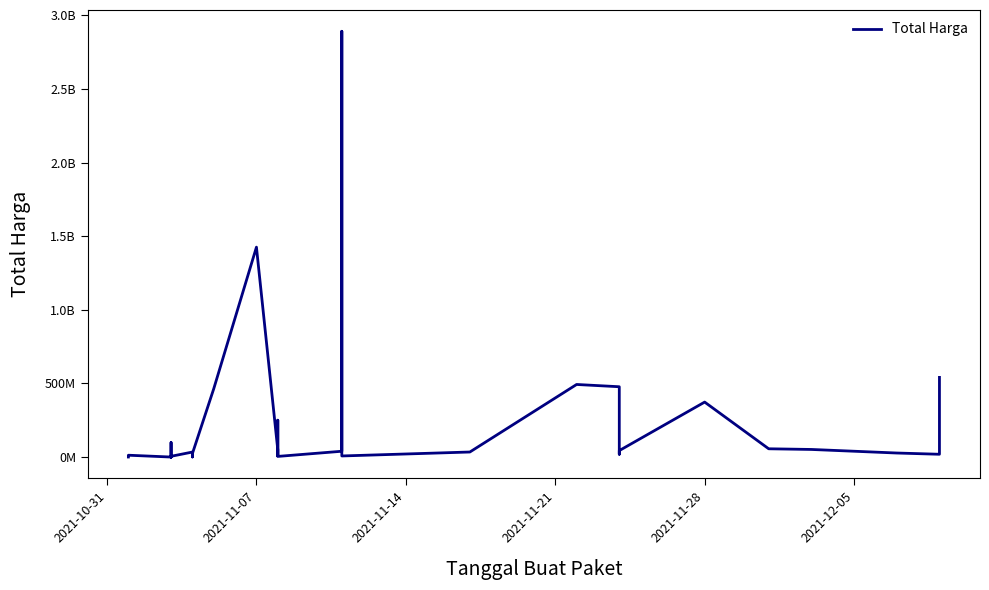

Reading right to left, list all the values displayed in this chart.

541071000	18900000	27412000	51601000	56152800	373404000	43859200	19175000	477600000	493000000	34292000	7401240	2892122000	39440000	4350000	250350000	15513960	9180000	49730040	1425867900	464002100	23653000	577875	32441200	34000000	5129000	8742500	182000	4672200	265000	2772000	98772570	78000	12453900	333600